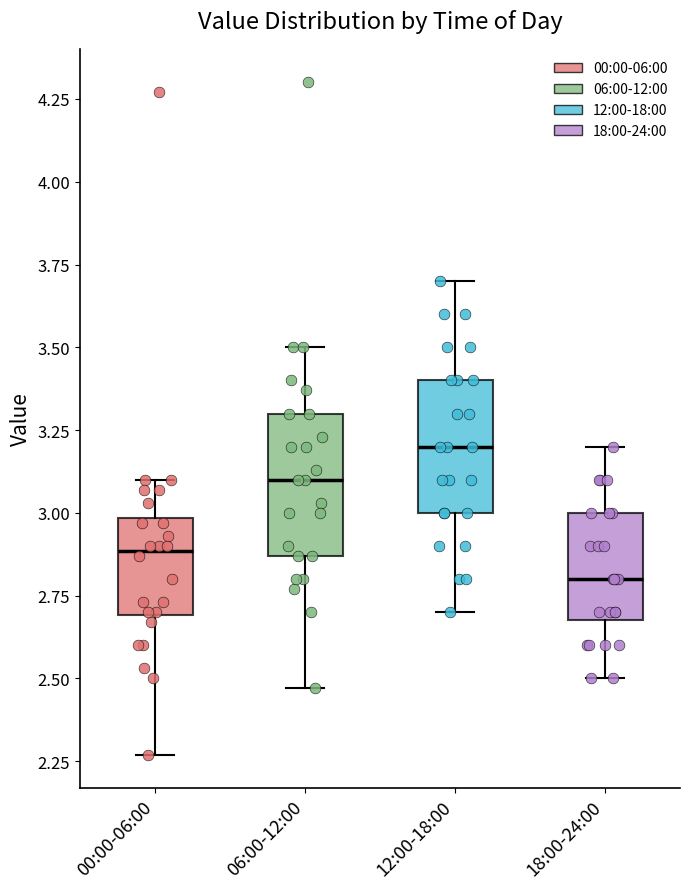

Reading left to right, read every box against the y-axis: the position of its median line, the range the box covers, and the ends of its whiskers. The values are not printed on the chart, so give them approximately, as read against the axis.

00:00-06:00: median 2.90, box 2.70 to 3.00, whiskers 2.25 to 3.10
06:00-12:00: median 3.10, box 2.85 to 3.30, whiskers 2.45 to 3.50
12:00-18:00: median 3.20, box 3.00 to 3.40, whiskers 2.70 to 3.70
18:00-24:00: median 2.80, box 2.70 to 3.00, whiskers 2.50 to 3.20